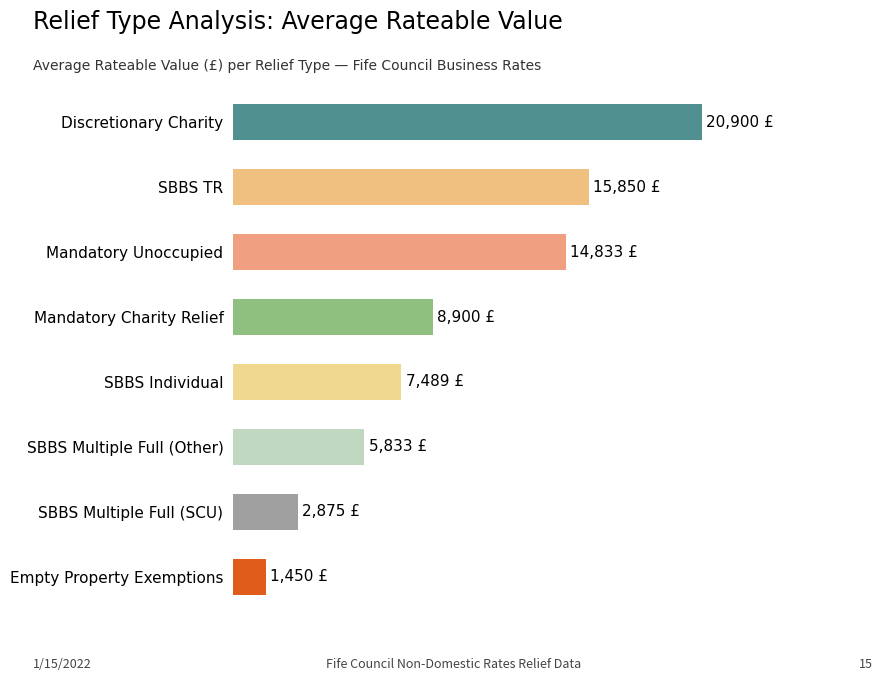

Does the chart contain any negative values?

No